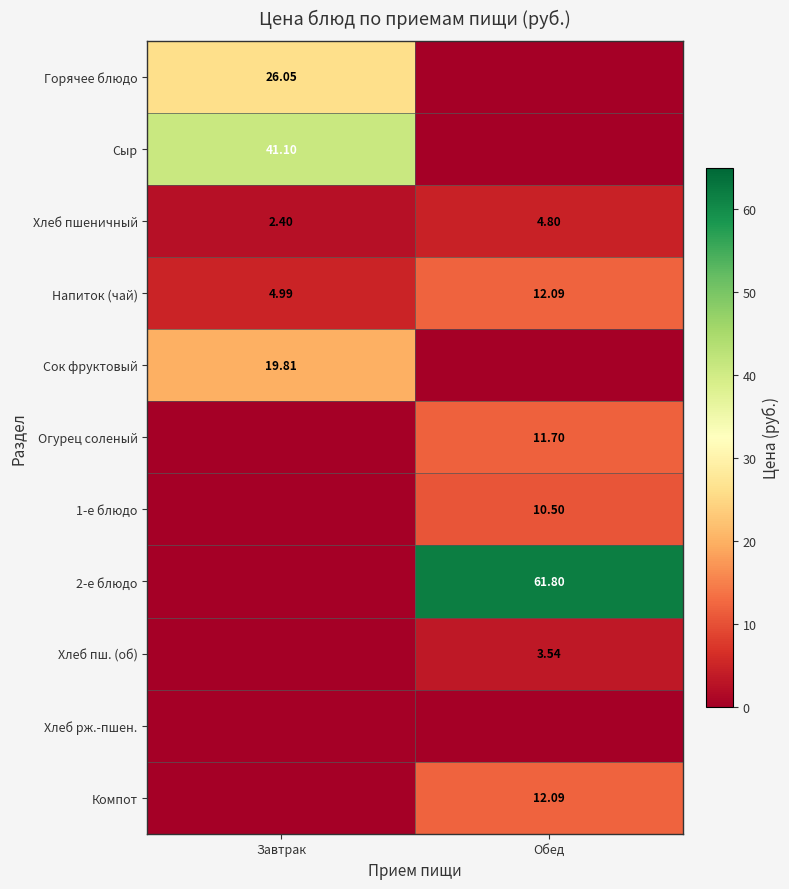

The Хлеб пшеничный series shows 2.8 at Обед. True or false?

False